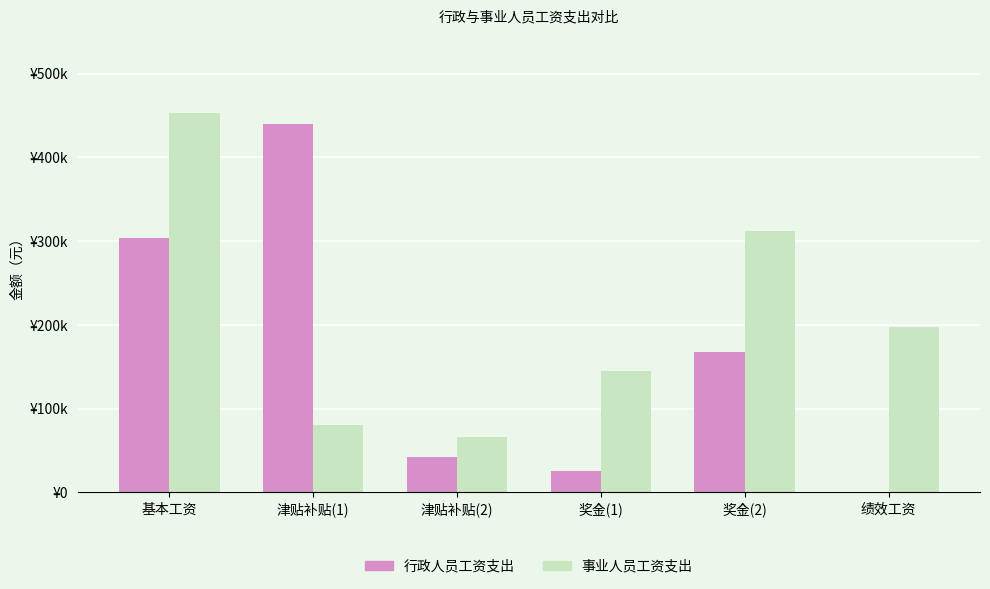

What is the label of the 1st bar from the left?

基本工资